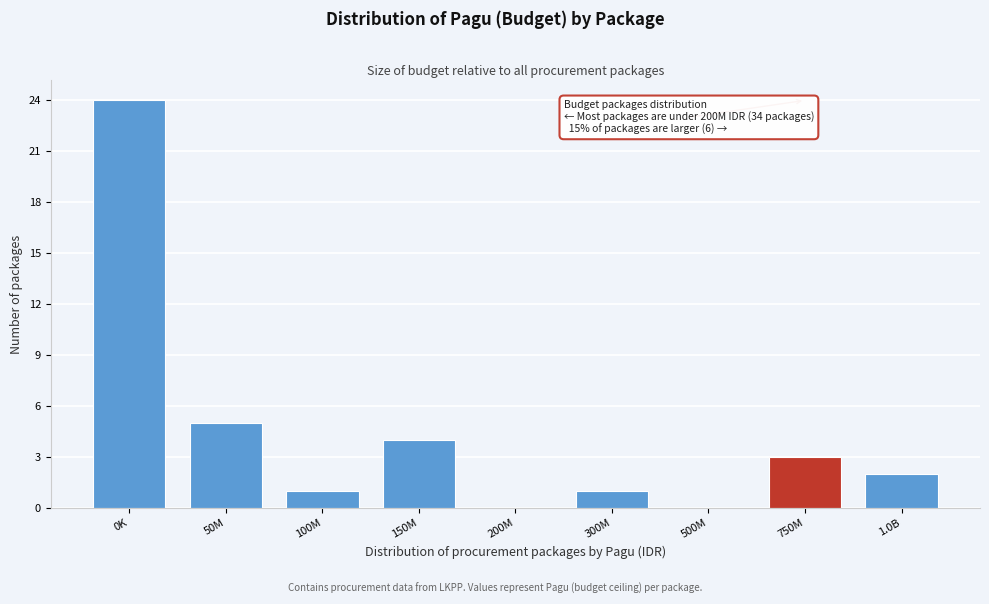

Reading left to right, list all the values displayed in this chart.

0K=24	50M=5	100M=1	150M=4	200M=0	300M=1	500M=0	750M=3	1.0B=2